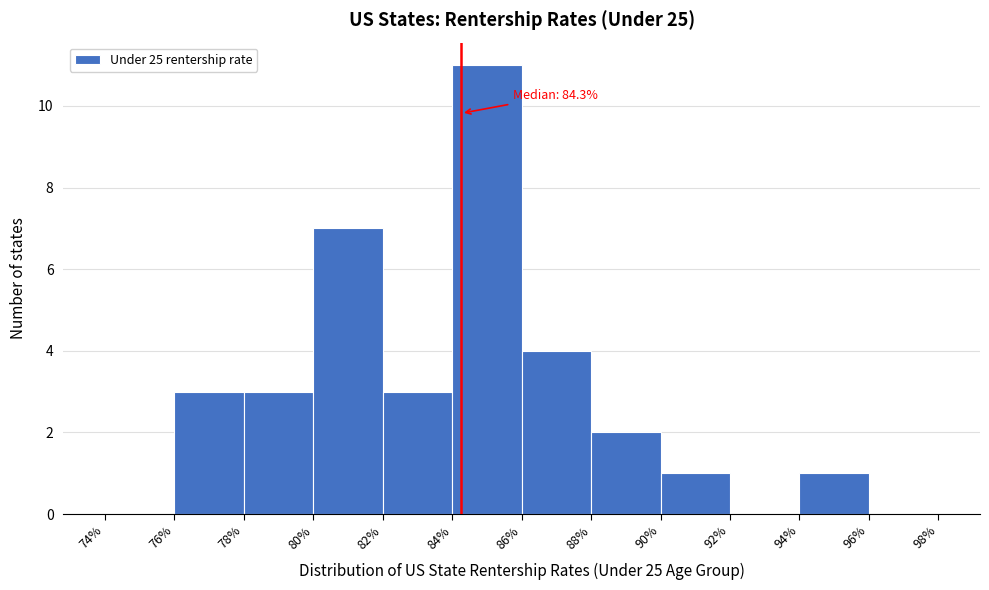

Over which range of the x-axis is the bar tallest?

84% to 86%